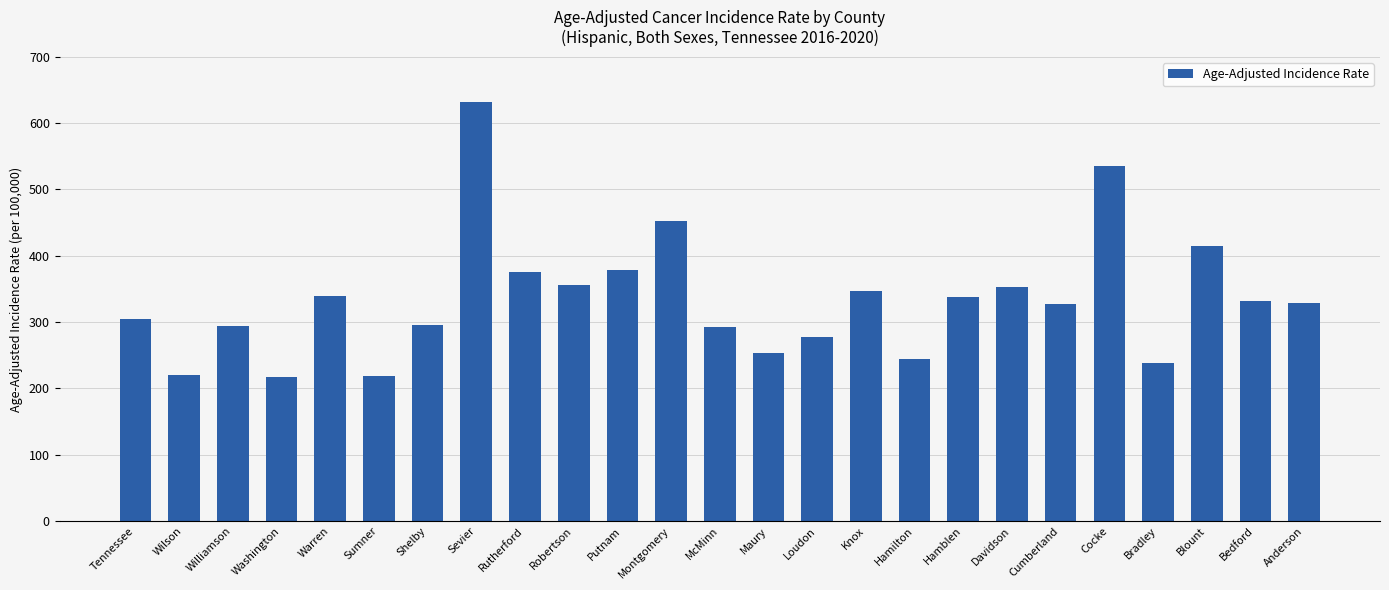

At which label is the value closest to 424?

Blount